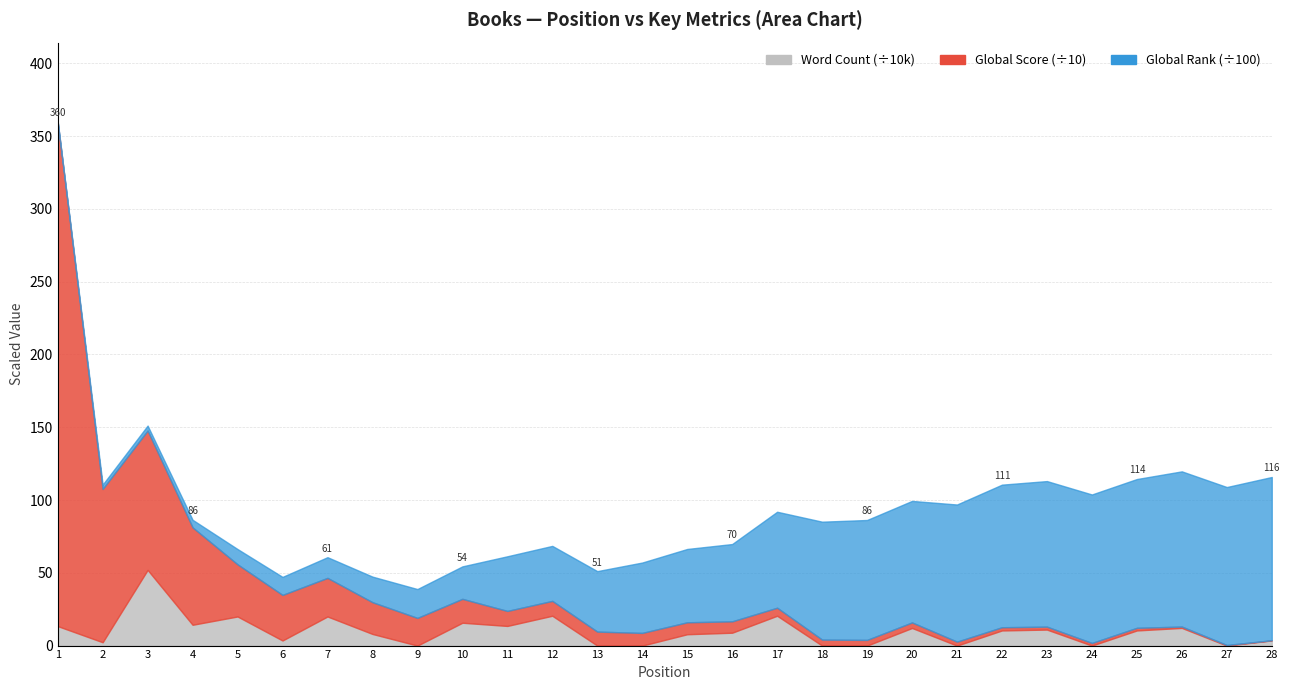

How many distinct data groups are displayed?

3